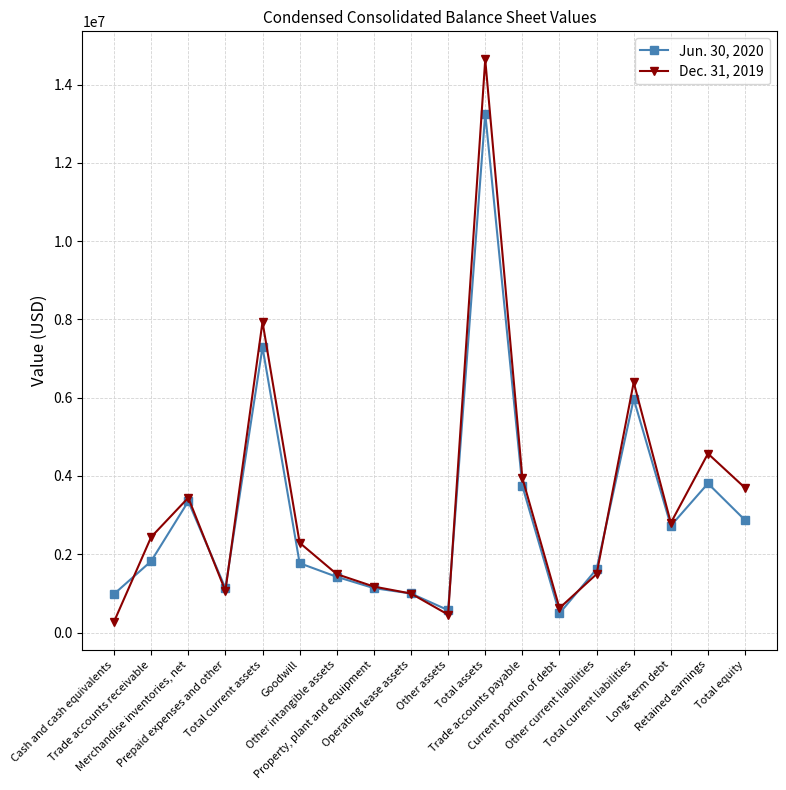

What is the difference between the highest and lowest values at Property, plant and equipment?

39698